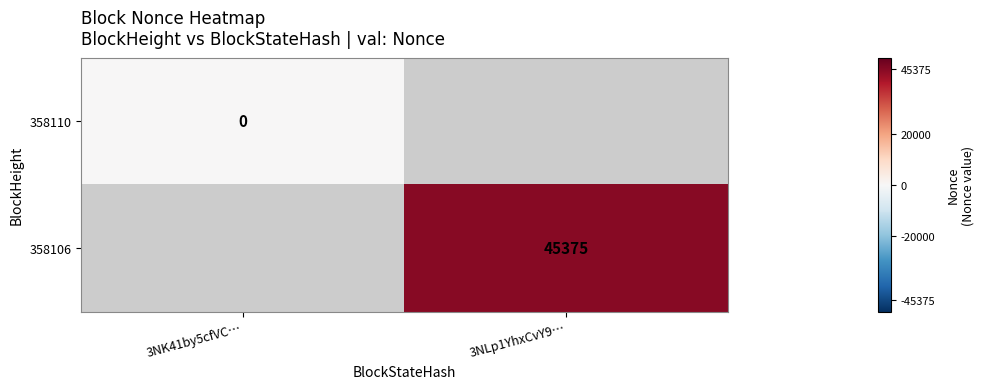

Is it true that 358106 equals 45375 at 3NLp1YhxCvY9…?

True